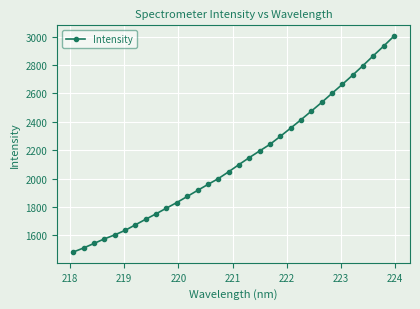

What is the difference between the maximum and minimum values?

1520.6